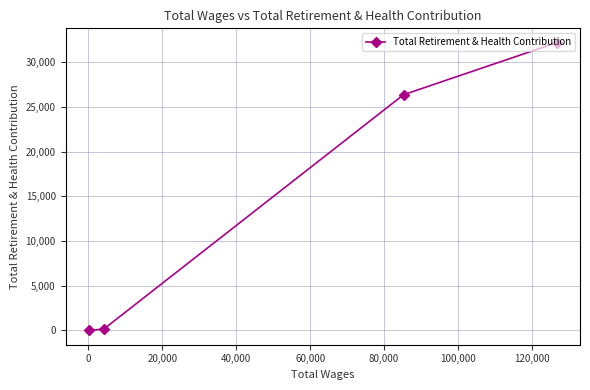

What is the sum of all values?

58687